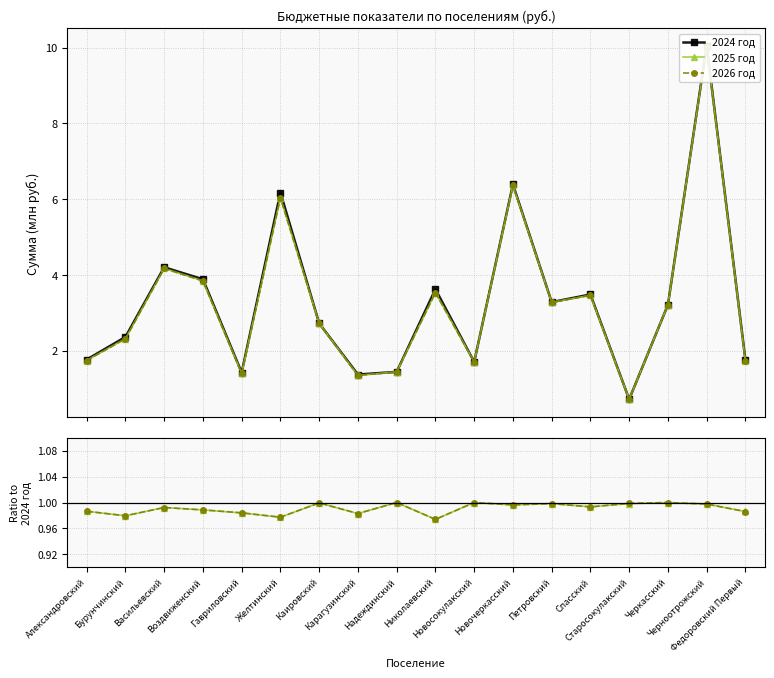

At which label does 2026 год reach its peak?

Надеждинский